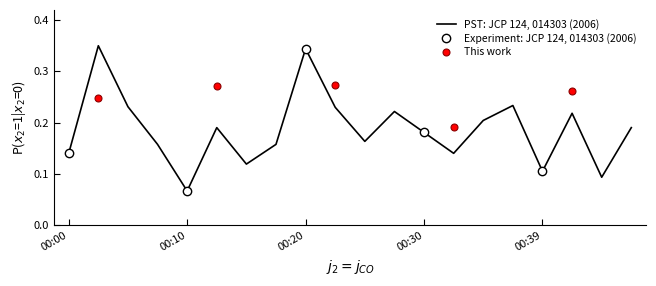

What is the average value?

0.2